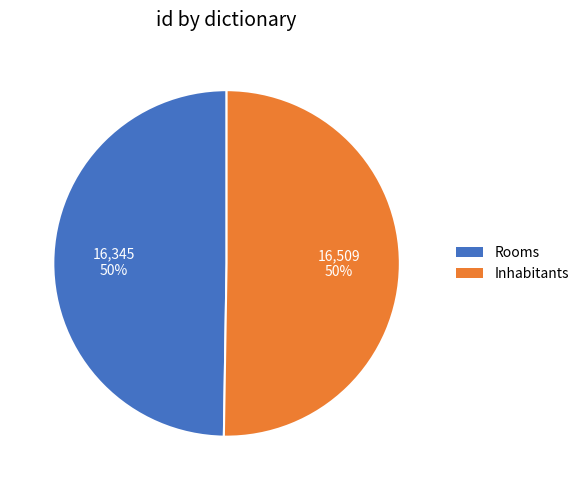

Approximately how many times larger is the value at Rooms compared to Inhabitants?

1.0